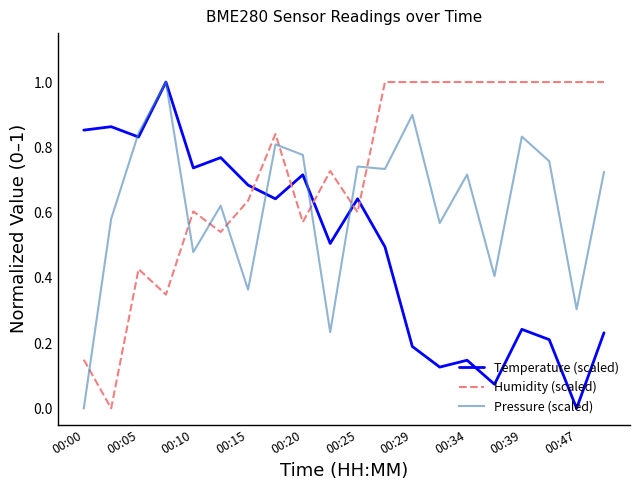

How many lines are shown in the chart?

3